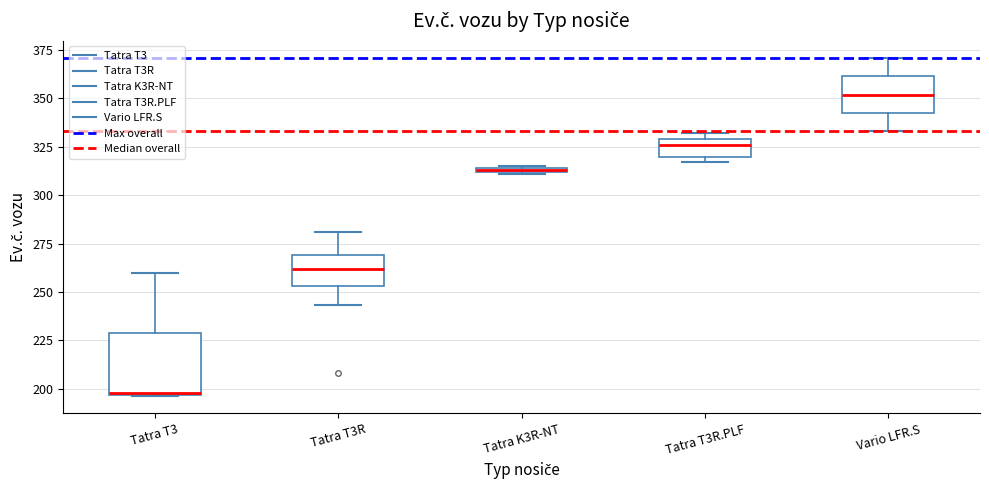

Comparing the boxes themselves (not the whiskers), which one is the tallest?

Tatra T3